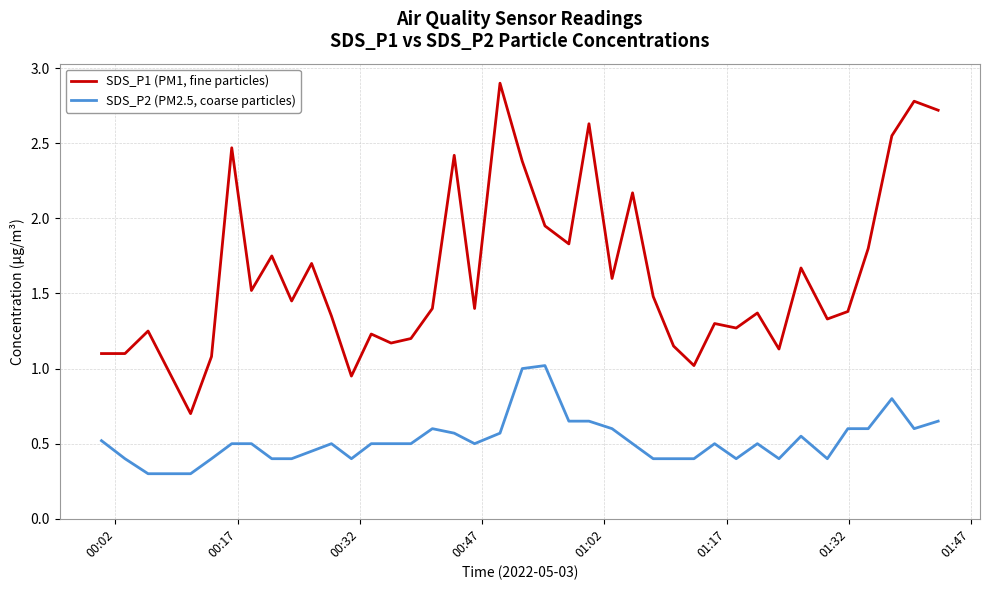

Rank the series by their average value, from lowest to highest.

SDS_P2 (PM2.5, coarse particles), SDS_P1 (PM1, fine particles)